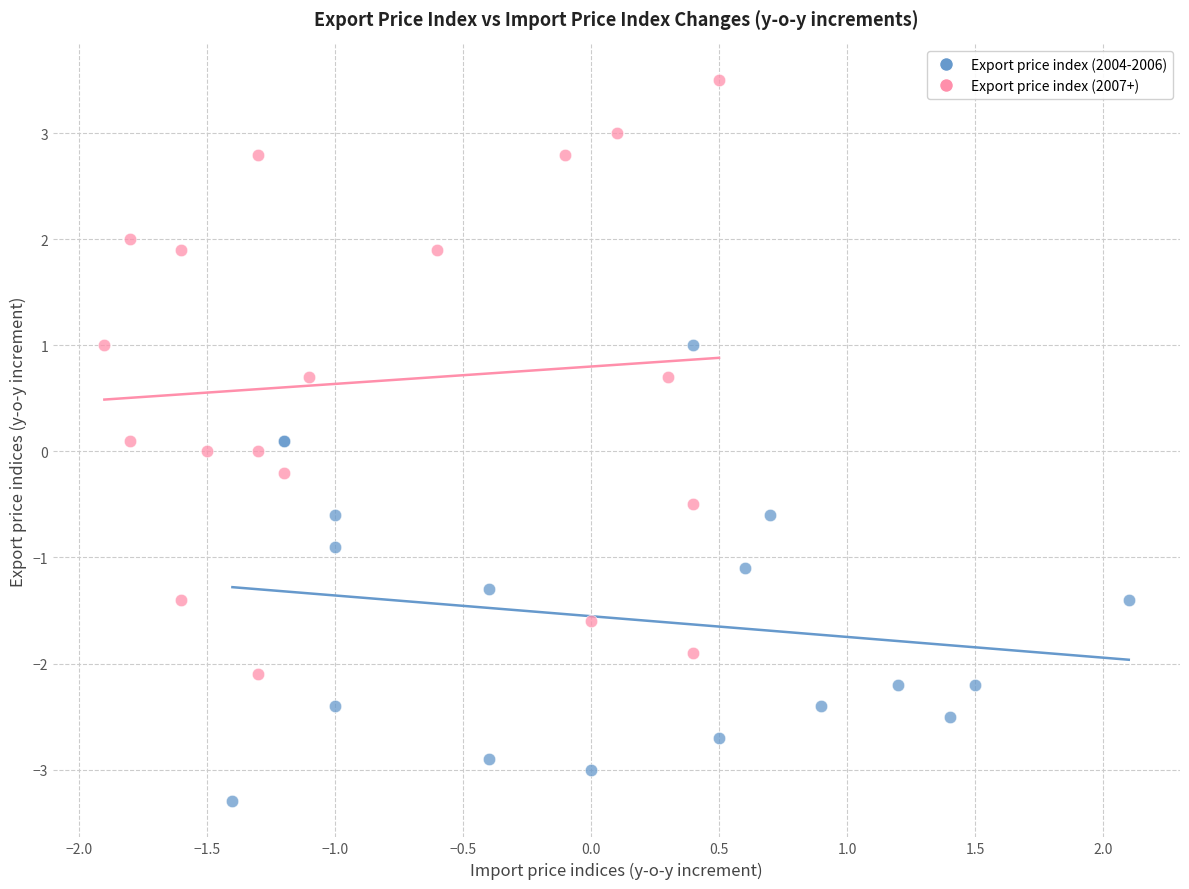

Which series has the largest Y range (max minus min)?

Export price index (2007+)